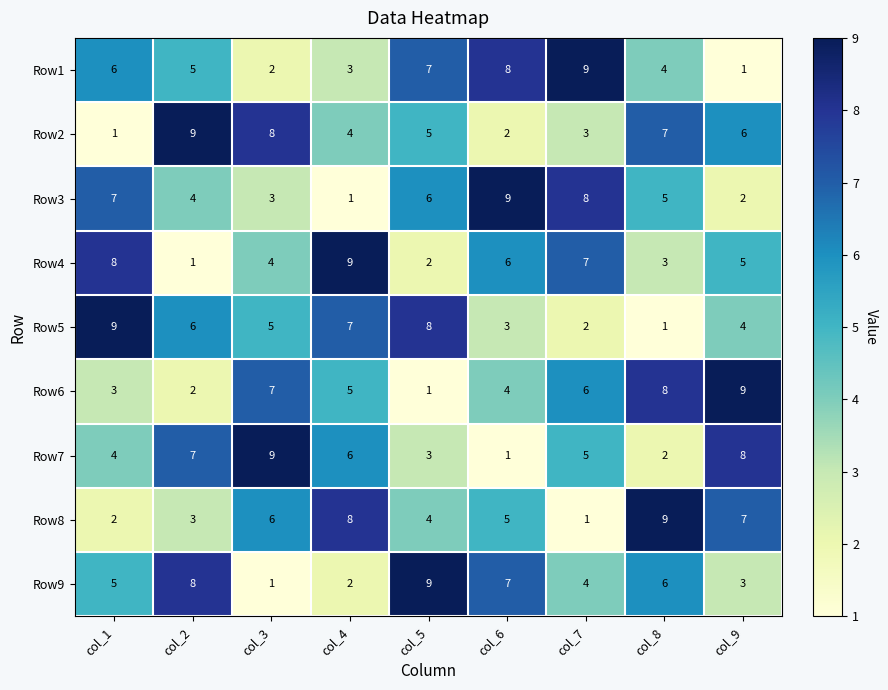

Rank the series at col_1 from highest to lowest value.

Row5, Row4, Row3, Row1, Row9, Row7, Row6, Row8, Row2